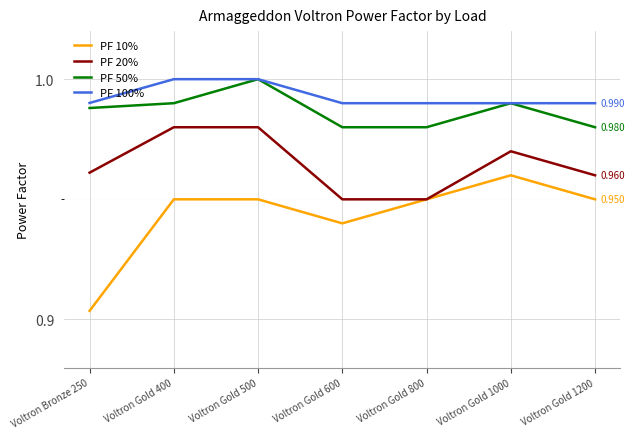

What is the spread (max minus min) of values at Voltron Bronze 250?

0.1